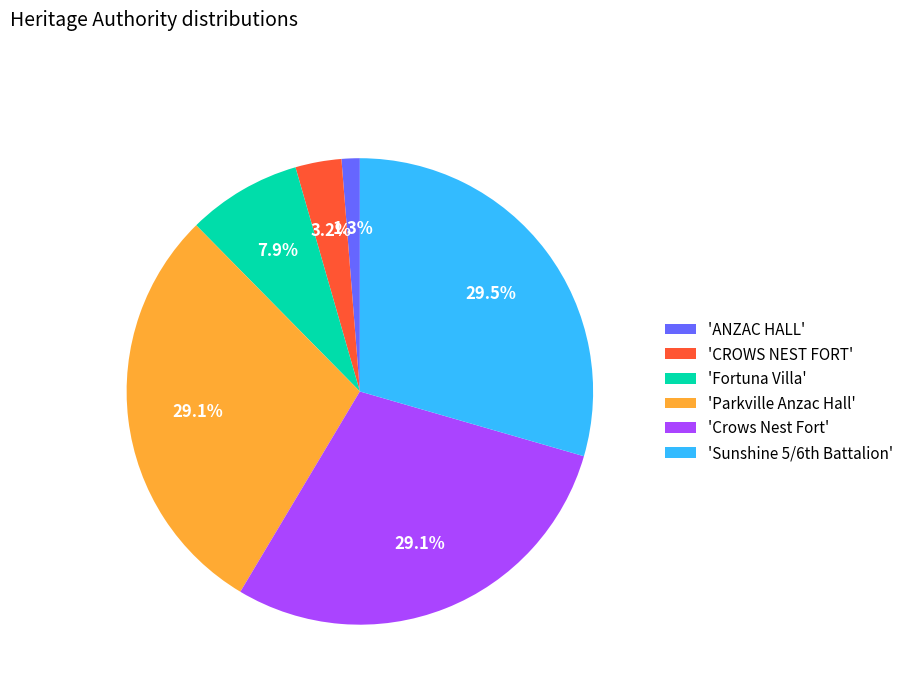

Is there any slice that represents more than half of the pie?

No